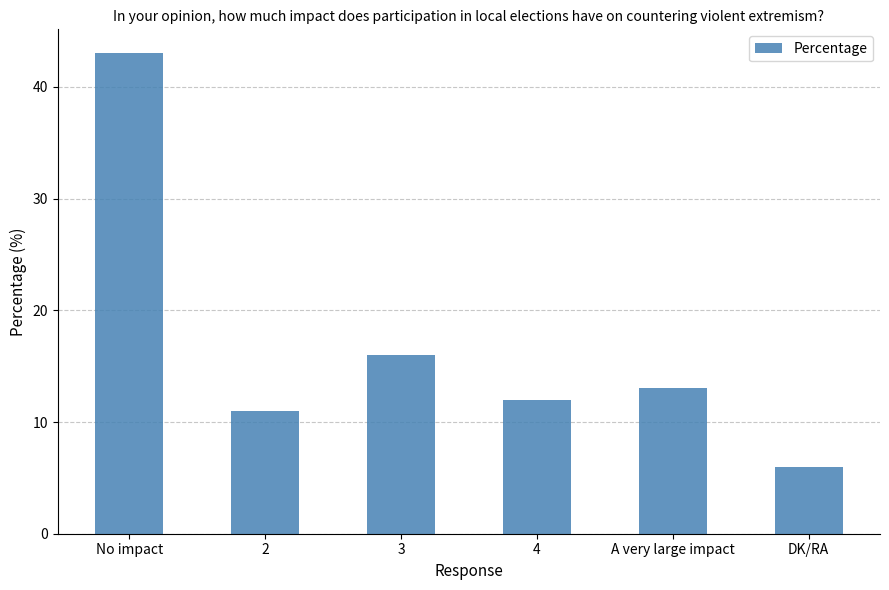

At which category does the chart reach its peak across all series?

No impact